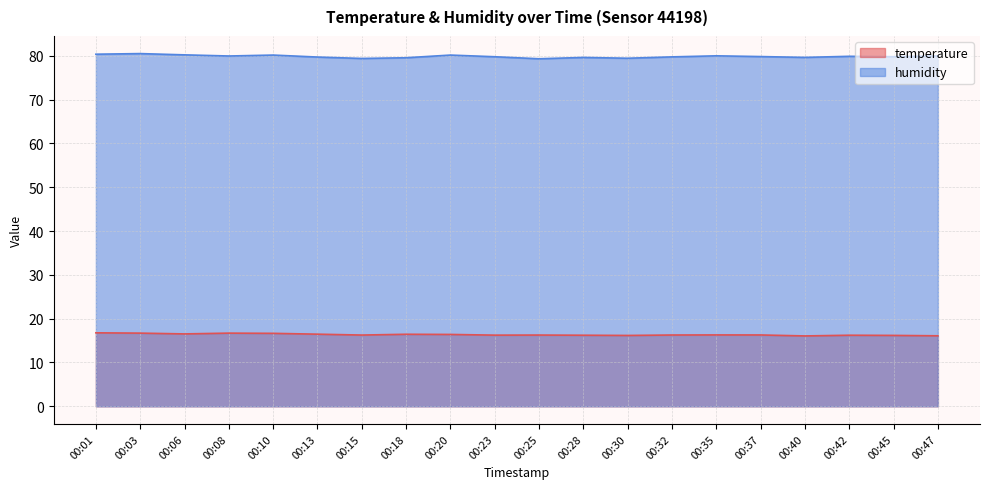

List the series in order of their overall mean, lowest first.

temperature, humidity